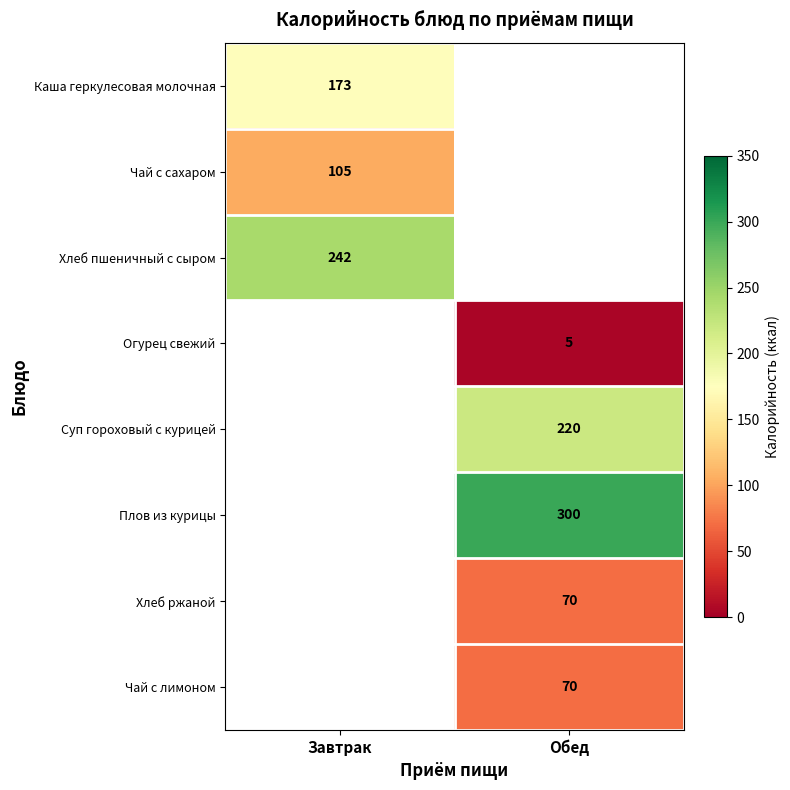

The Чай с лимоном series shows 118 at Обед. True or false?

False